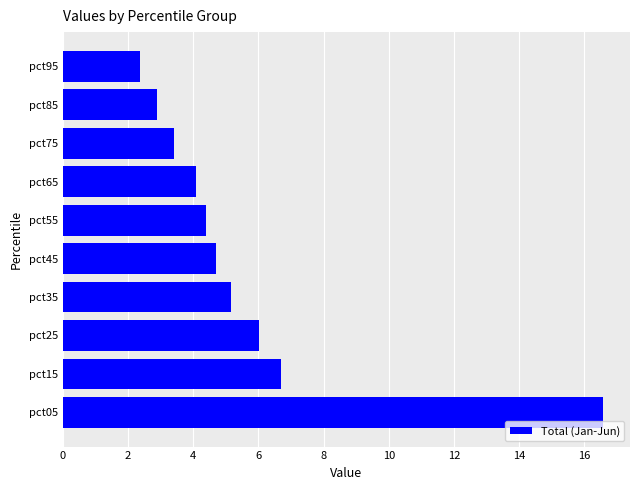

What is the sum of all values?

56.3